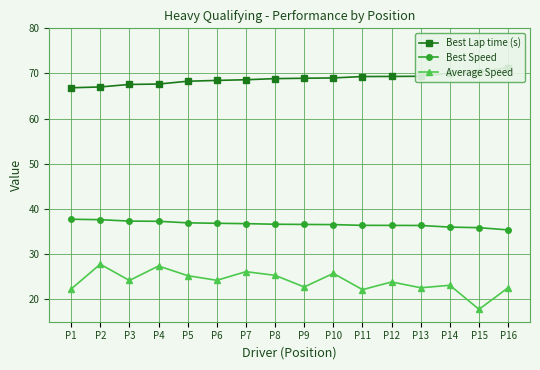

Which label corresponds to the smallest value in the chart?

P15